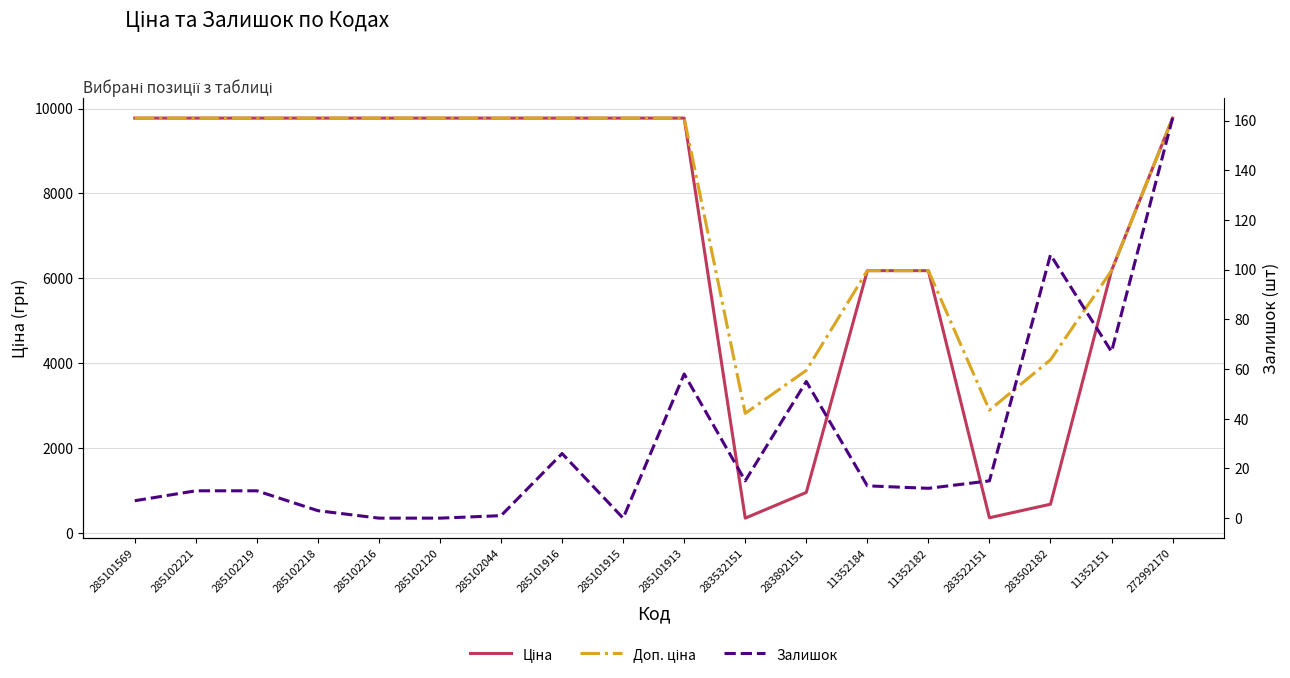

What is the label of the 15th point from the left?

283522151